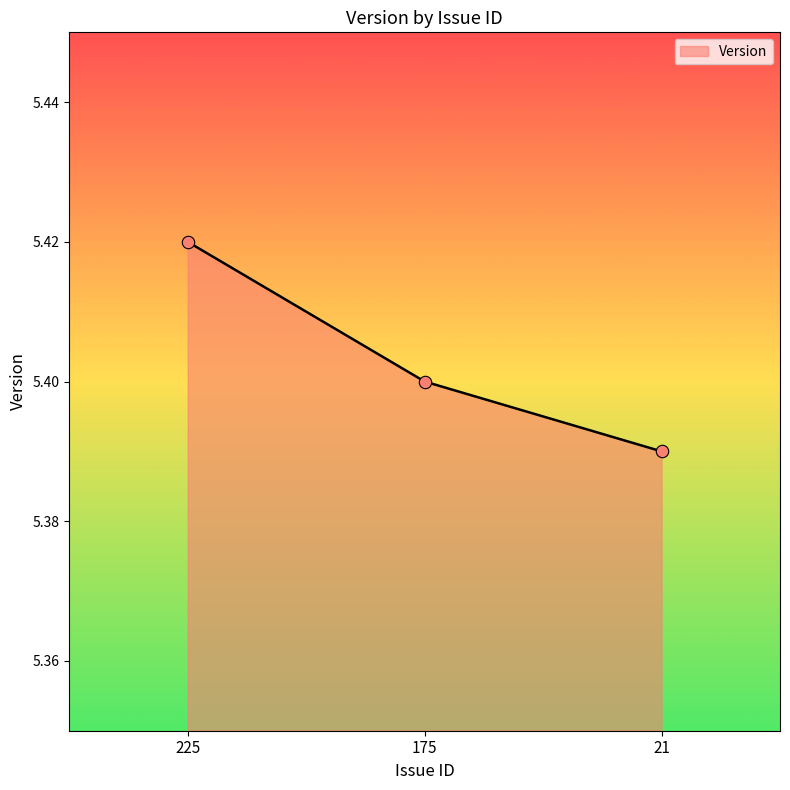

Which has a higher value, 175 or 225?

225